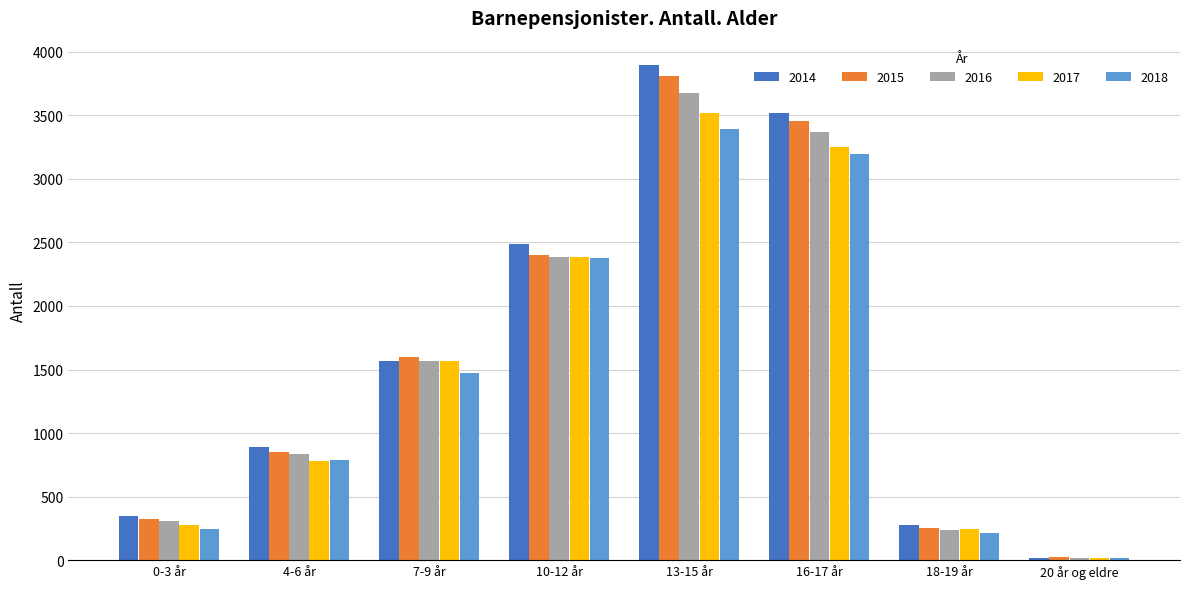

Reading left to right, transcribe all the data shown in this chart.

2014: 345	891	1566	2485	3893	3521	279	19
2015: 325	854	1595	2401	3808	3452	255	25
2016: 305	833	1569	2386	3673	3372	235	17
2017: 280	777	1571	2384	3522	3254	242	21
2018: 248	787	1476	2376	3394	3197	217	21